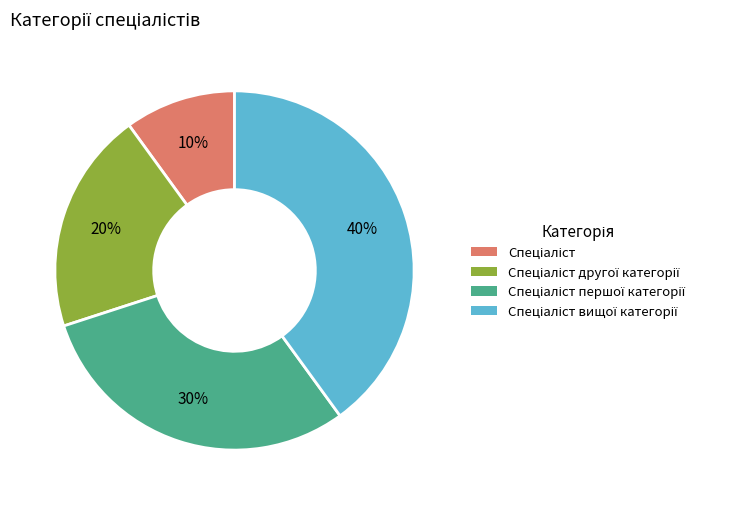

Is there any slice that represents more than half of the pie?

No